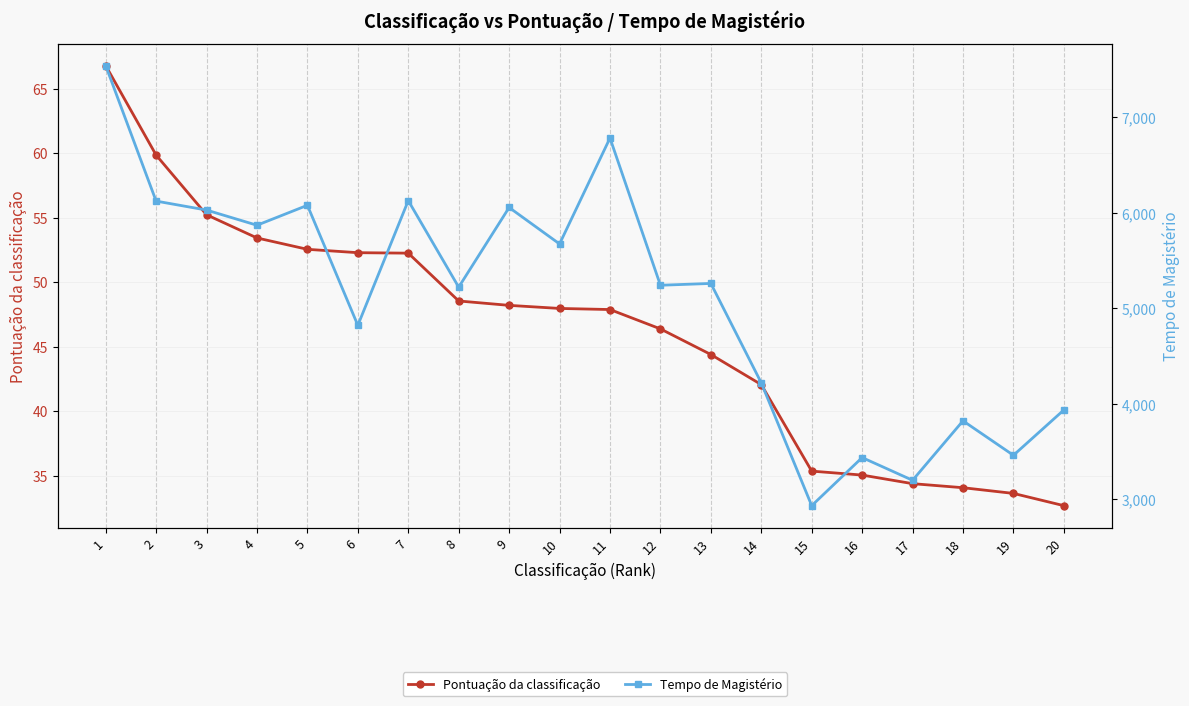

Reading left to right, transcribe all the data shown in this chart.

Pontuação da classificação: 1=66.8	2=59.9	3=55.2	4=53.4	5=52.5	6=52.3	7=52.2	8=48.5	9=48.2	10=48.0	11=47.9	12=46.4	13=44.4	14=42.1	15=35.3	16=35.0	17=34.4	18=34.1	19=33.6	20=32.7
Tempo de Magistério: 1=7542.0	2=6122.0	3=6028.0	4=5869.0	5=6078.0	6=4820.0	7=6127.0	8=5220.0	9=6055.0	10=5673.0	11=6783.0	12=5240.0	13=5259.0	14=4217.0	15=2930.0	16=3434.0	17=3196.0	18=3819.0	19=3458.0	20=3933.0